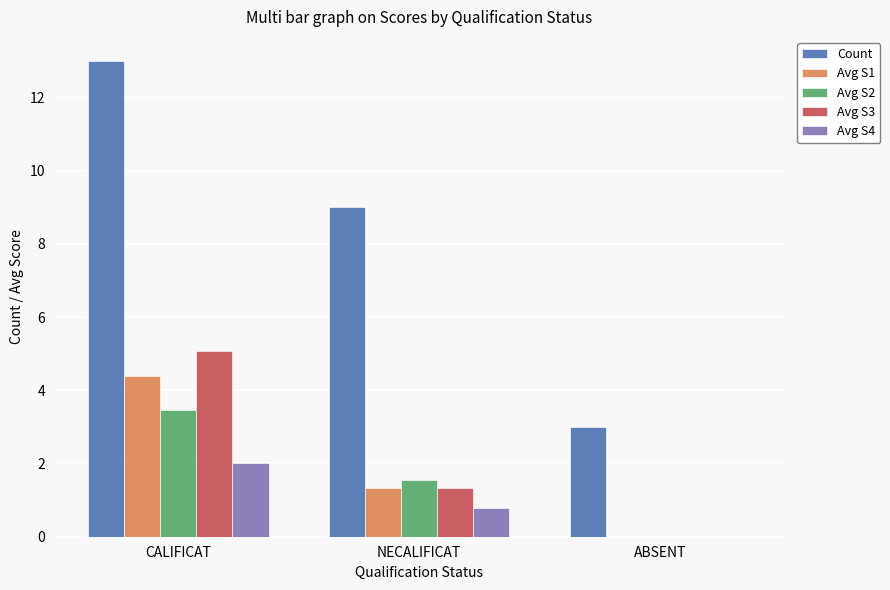

How many values in Avg S4 are above zero?

2